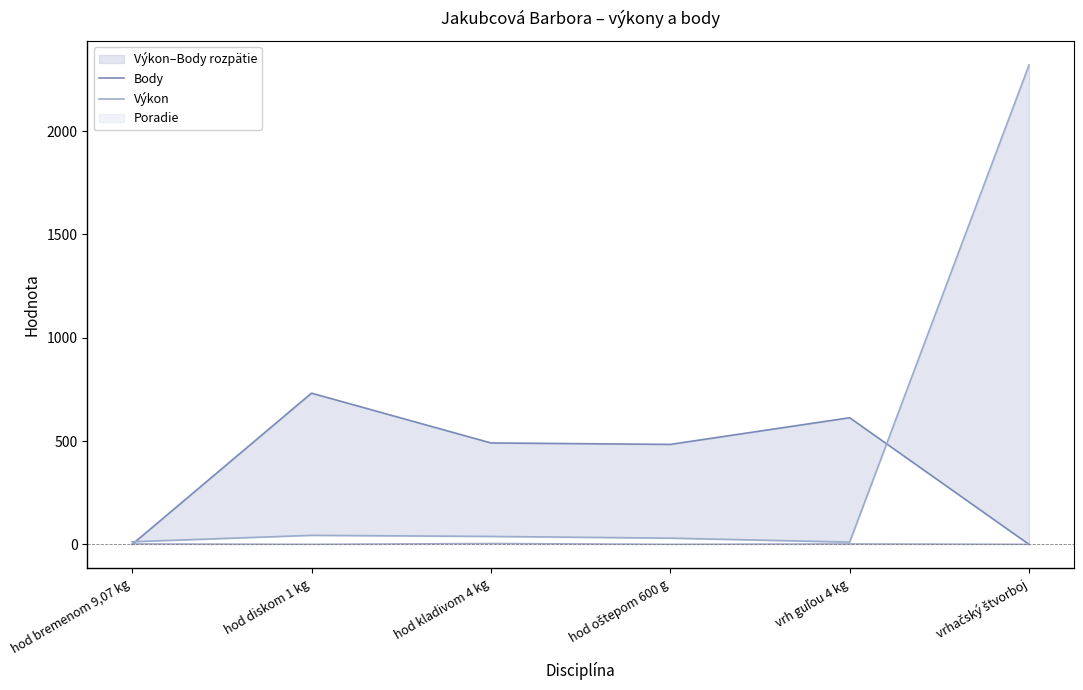

What is the difference between the second highest and second lowest values in the Výkon series?

31.0